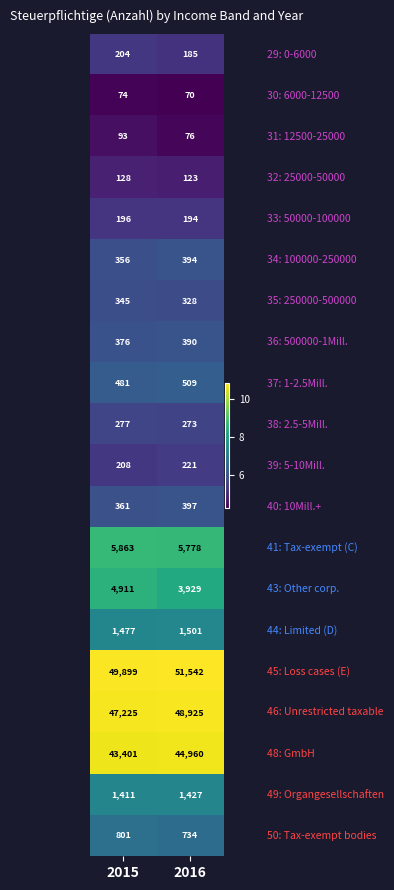

At which category is the sum across all series the highest?

2016